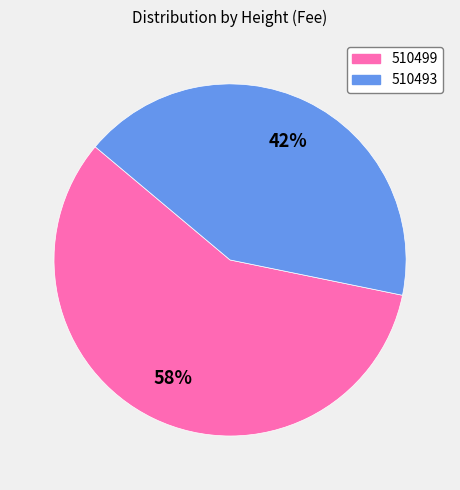

Between 510499 and 510493, which is larger?

510499